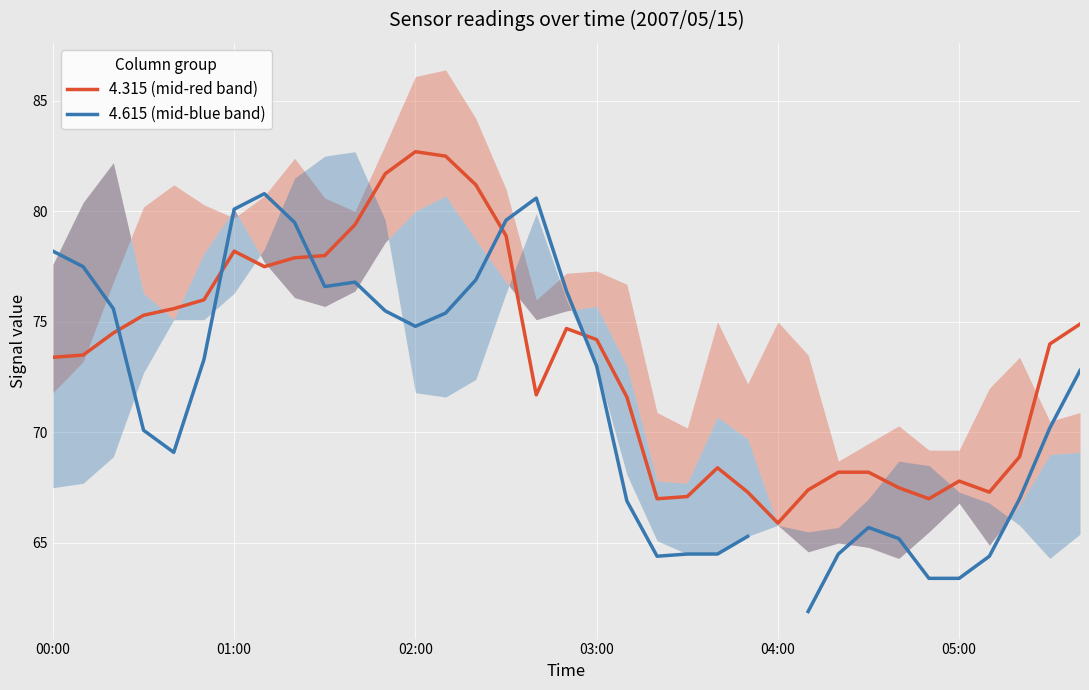

Is the value of 4.315 (mid-red band) at 19 greater than the value of 4.615 (mid-blue band) at 00:00?

No